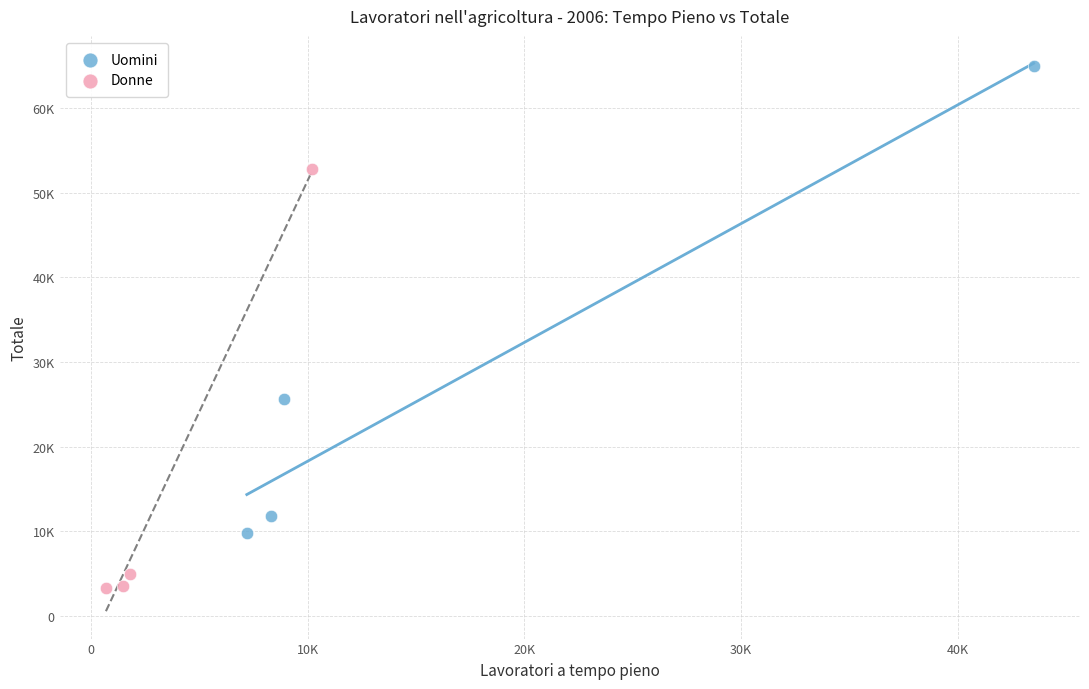

Which series has the widest spread of Y values?

Uomini